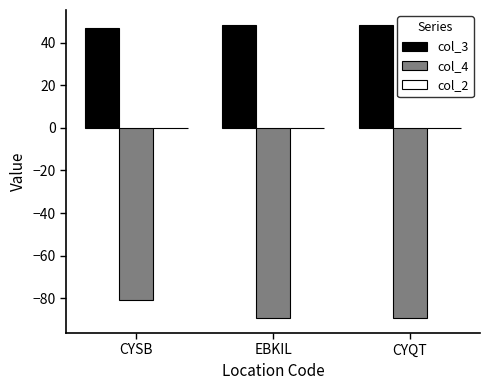

List the series in order of their peak value, highest first.

col_3, col_4